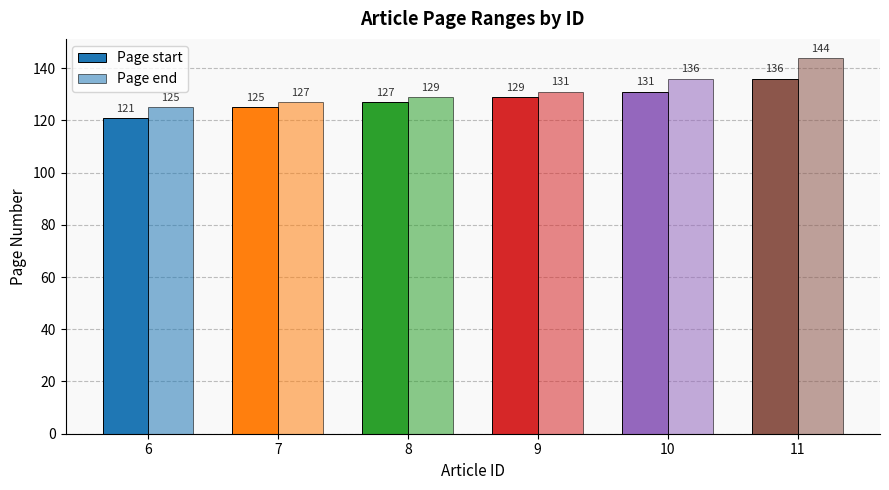

What is the value of the Page start bar at the 3rd from the left?

127